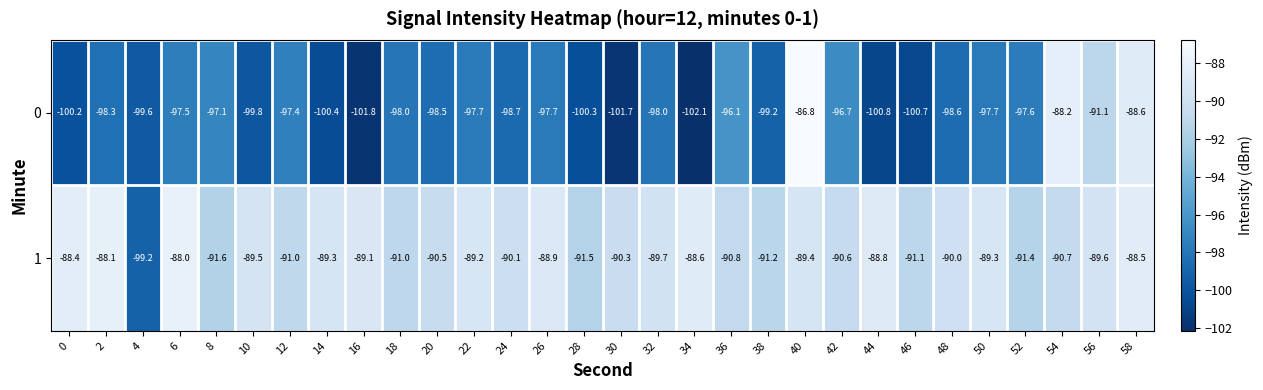

At which category does the chart reach its peak across all series?

40